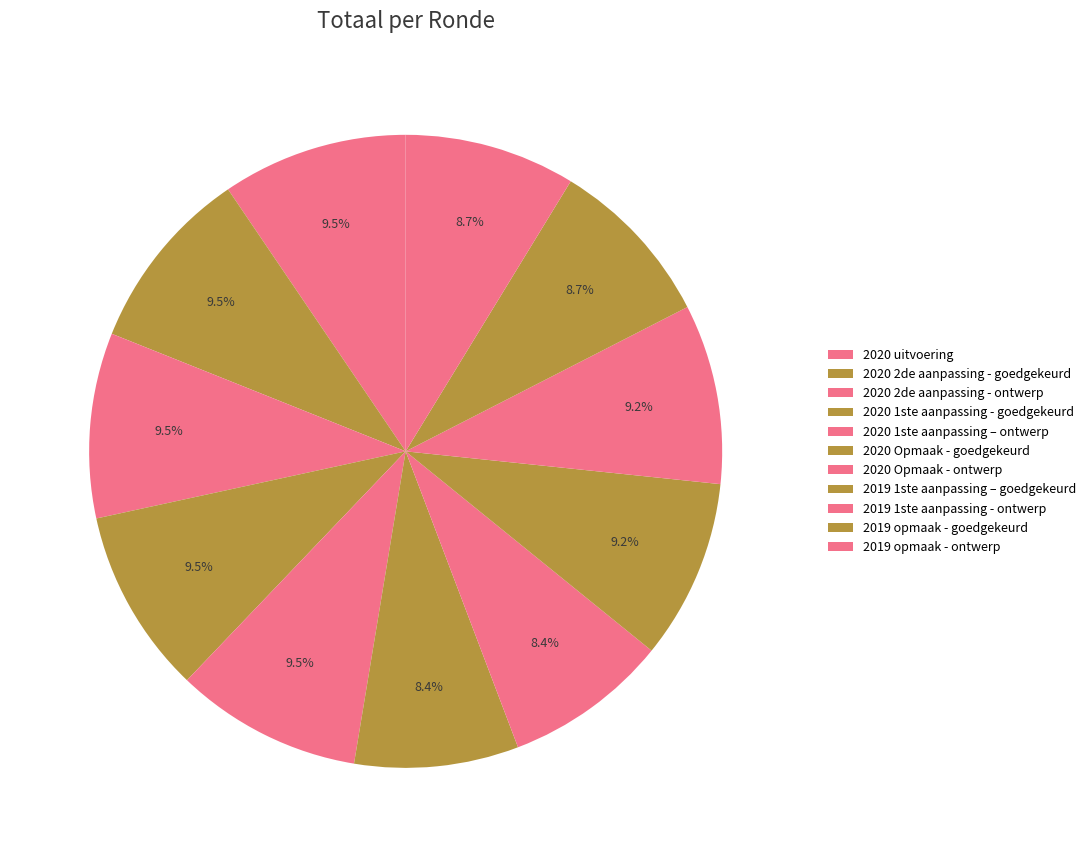

How much of the chart is everything except 2020 Opmaak - ontwerp?

91.6%